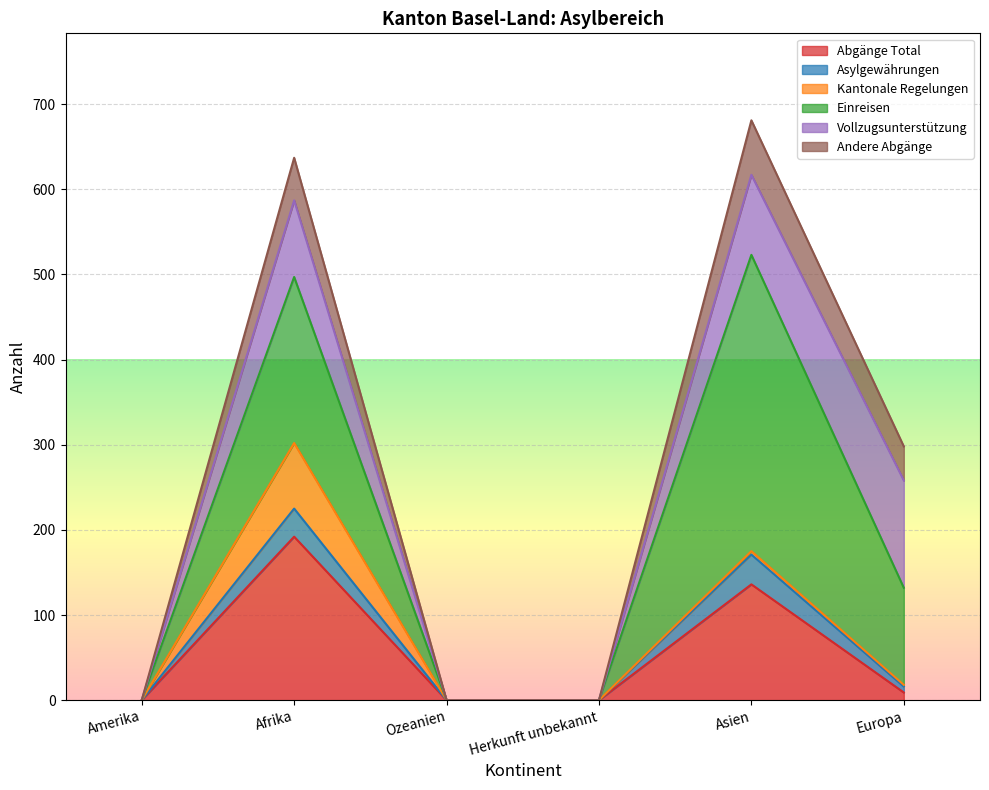

At which category is the sum across all series the highest?

Asien